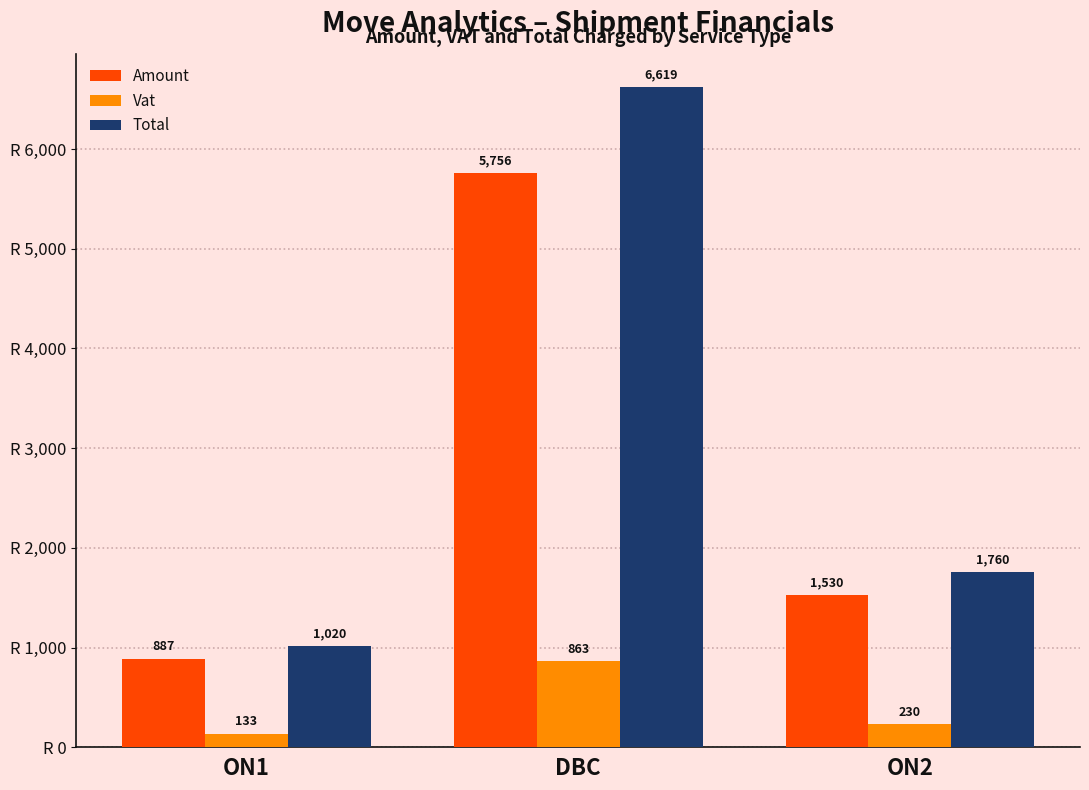

How many values in the Total series are below 1759?

1